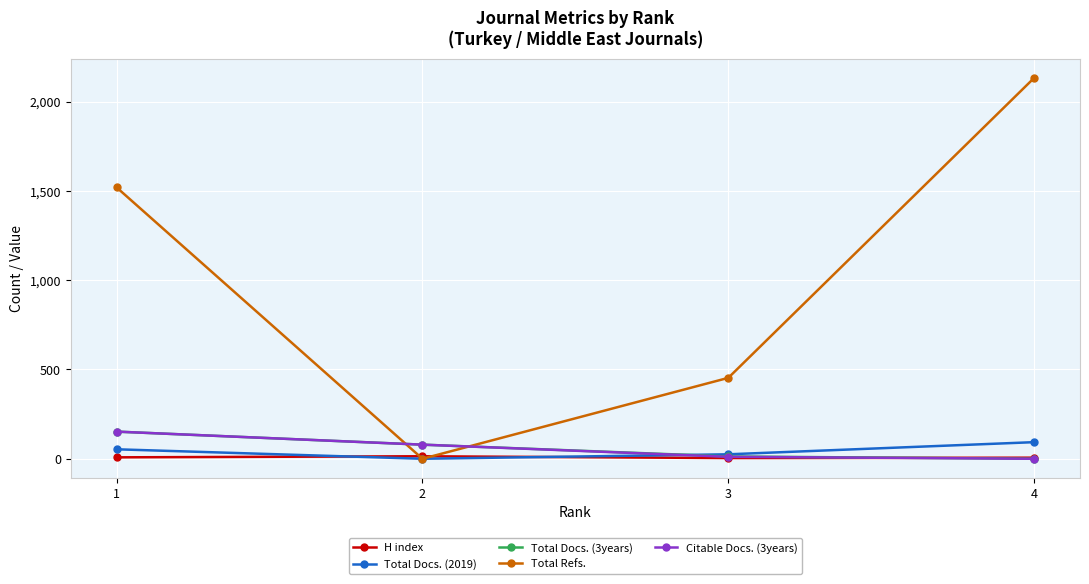

Is this an area chart (filled region under the line)?

No